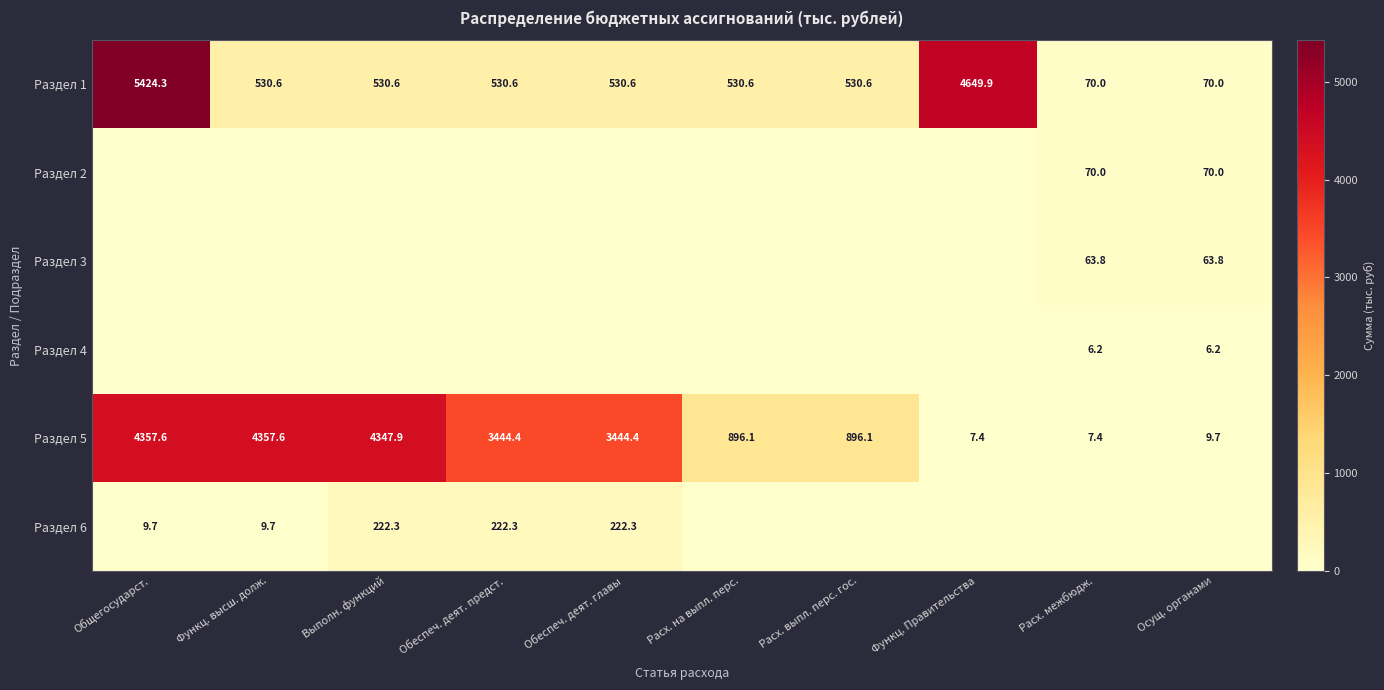

What is the maximum value for Раздел 1?

5424.3